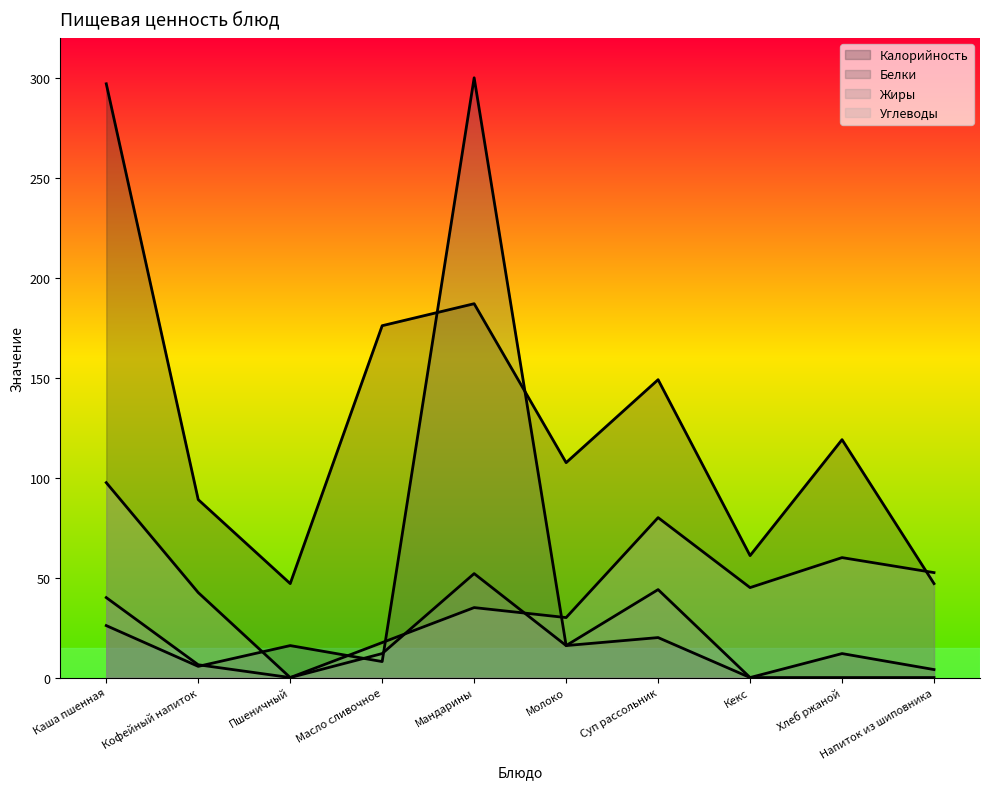

What is the average value of the Углеводы series?

46.0